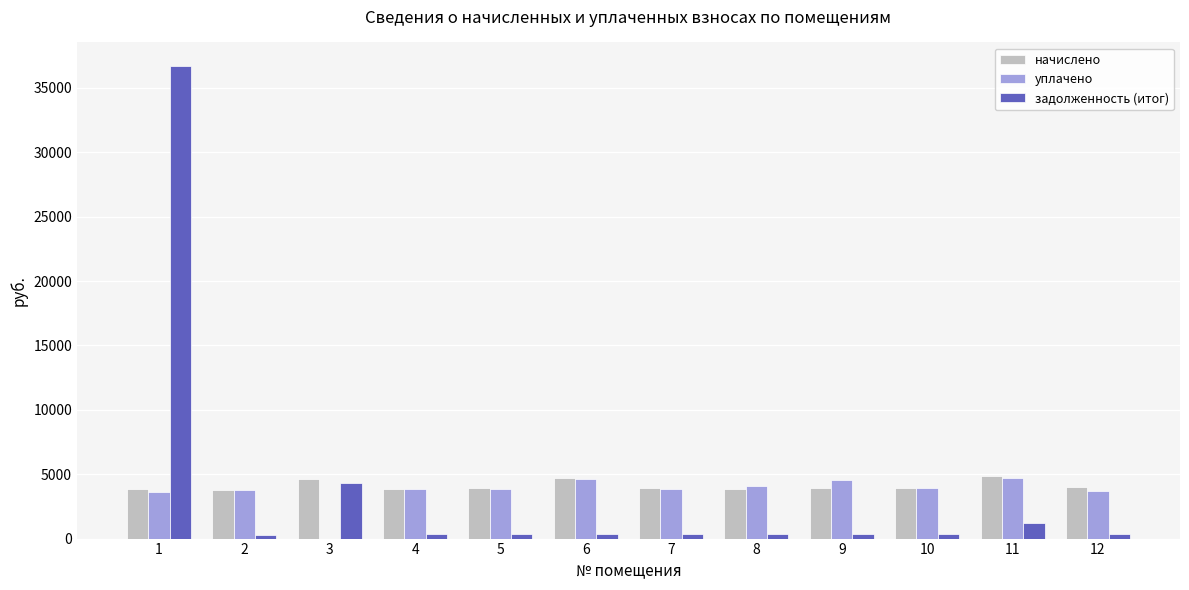

The начислено series shows 6179.2 at 2. True or false?

False